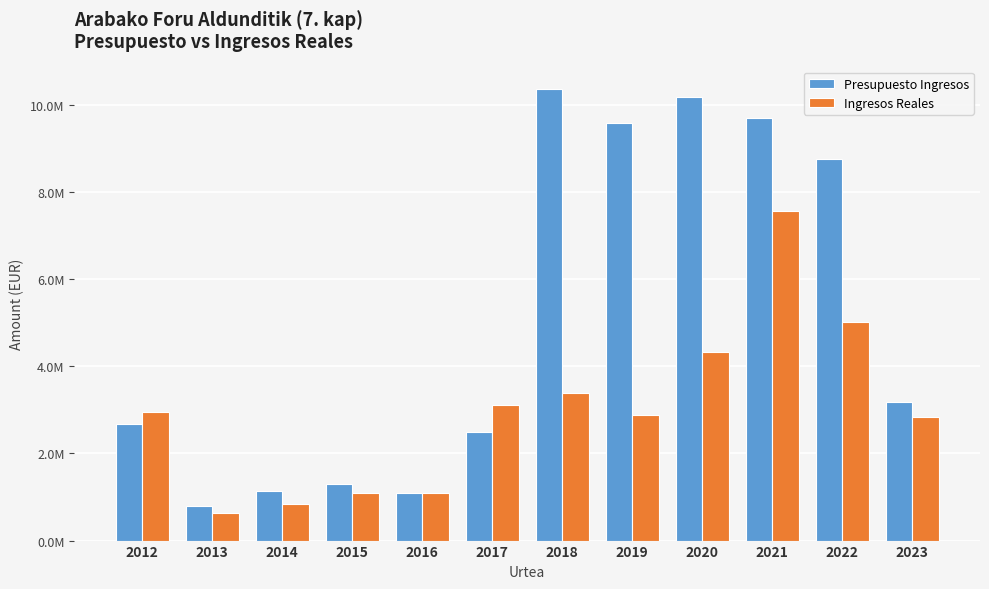

Are the bars grouped side by side (vs. stacked)?

Yes